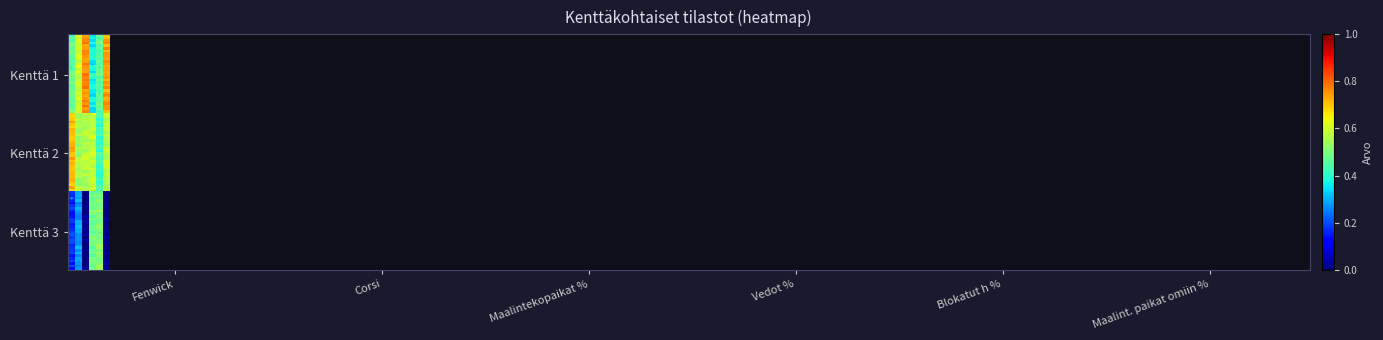

Reading right to left, list all the values displayed in this chart.

Kenttä 1: Maalint. paikat omiin %=0.7	Blokatut h %=0.5	Vedot %=0.4	Maalintekopaikat %=0.7	Corsi=0.6	Fenwick=0.5
Kenttä 2: Maalint. paikat omiin %=0.6	Blokatut h %=0.4	Vedot %=0.6	Maalintekopaikat %=0.5	Corsi=0.5	Fenwick=0.7
Kenttä 3: Maalint. paikat omiin %=0.0	Blokatut h %=0.5	Vedot %=0.5	Maalintekopaikat %=0.0	Corsi=0.3	Fenwick=0.2